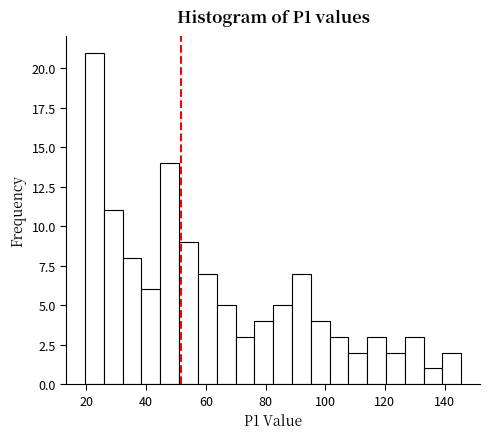

Read against the x-axis, roughly where is the centre of the tallest bar?

22